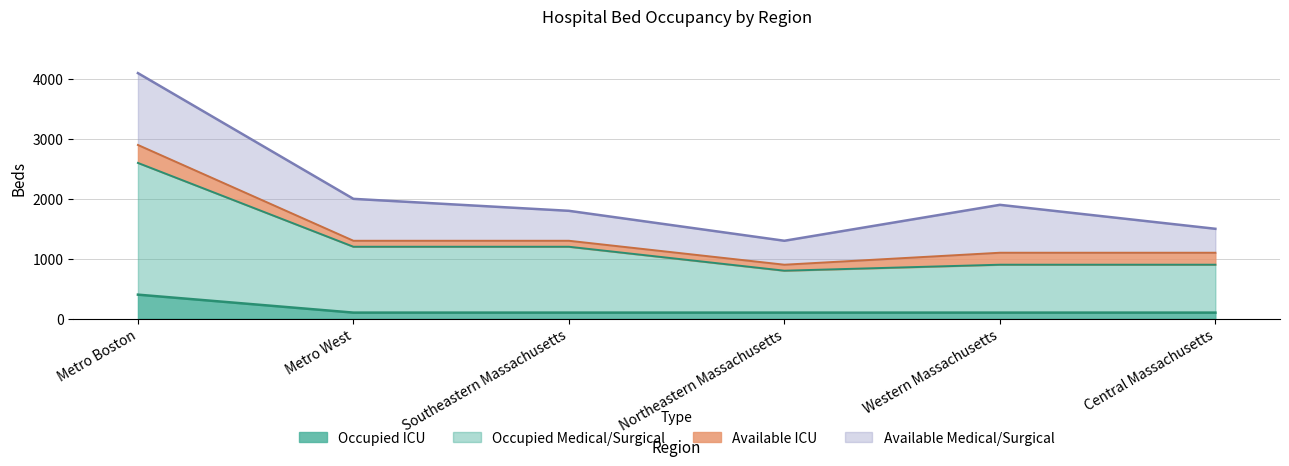

What is the total value across all series at Southeastern Massachusetts?

1800